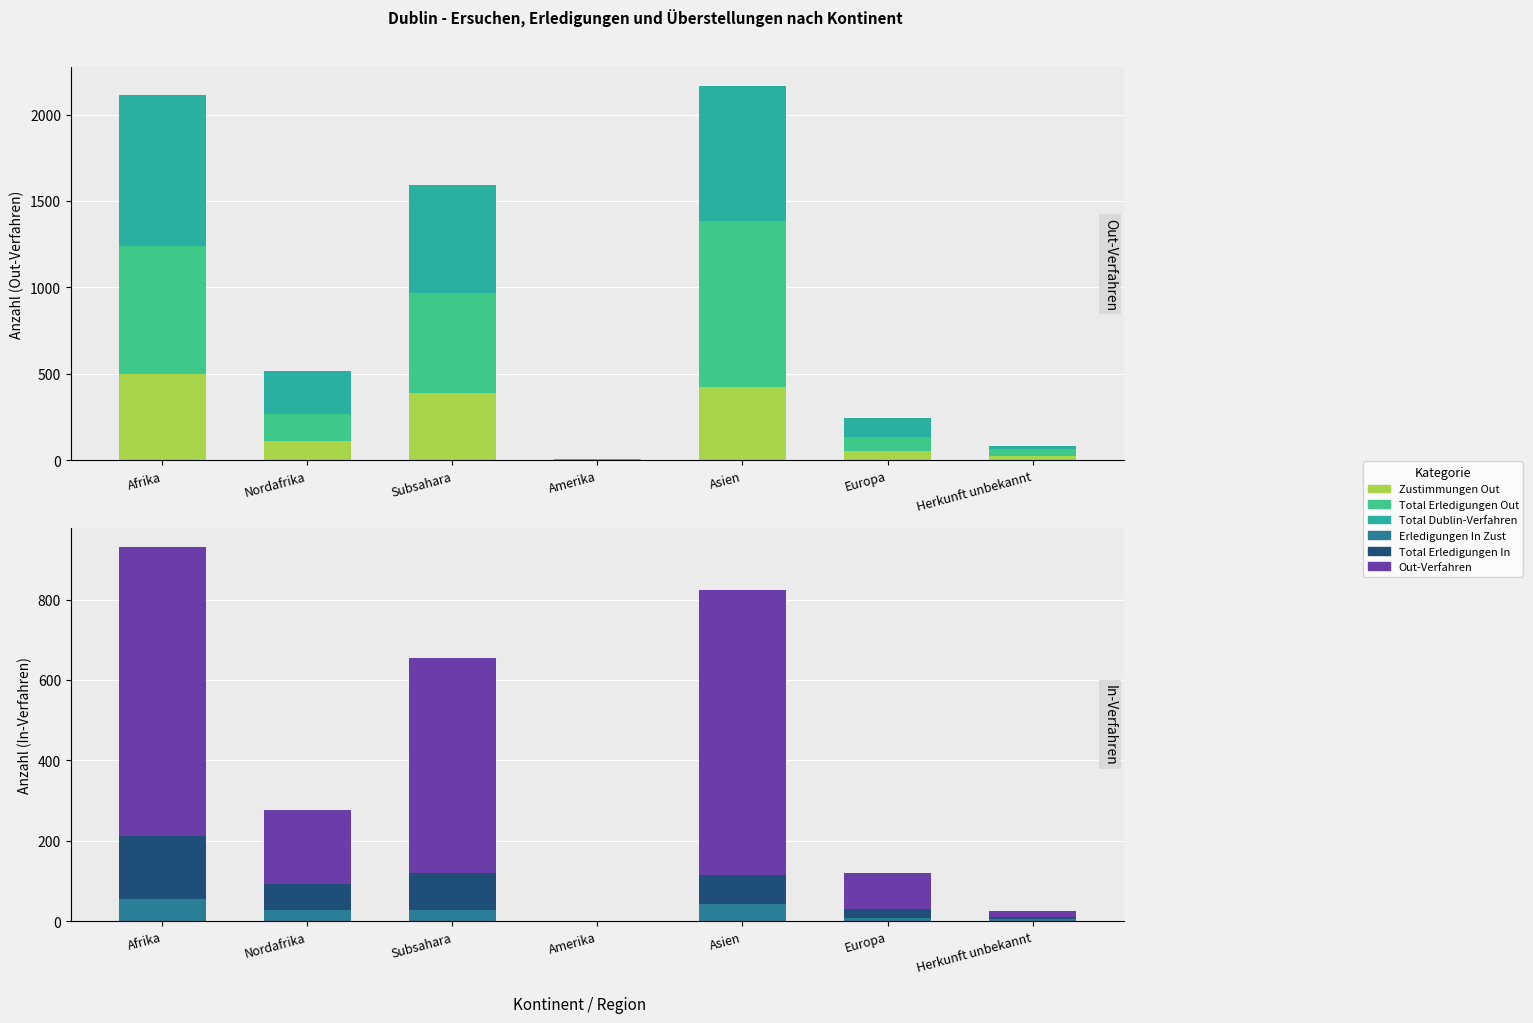

Which label corresponds to the largest value in the chart?

Asien